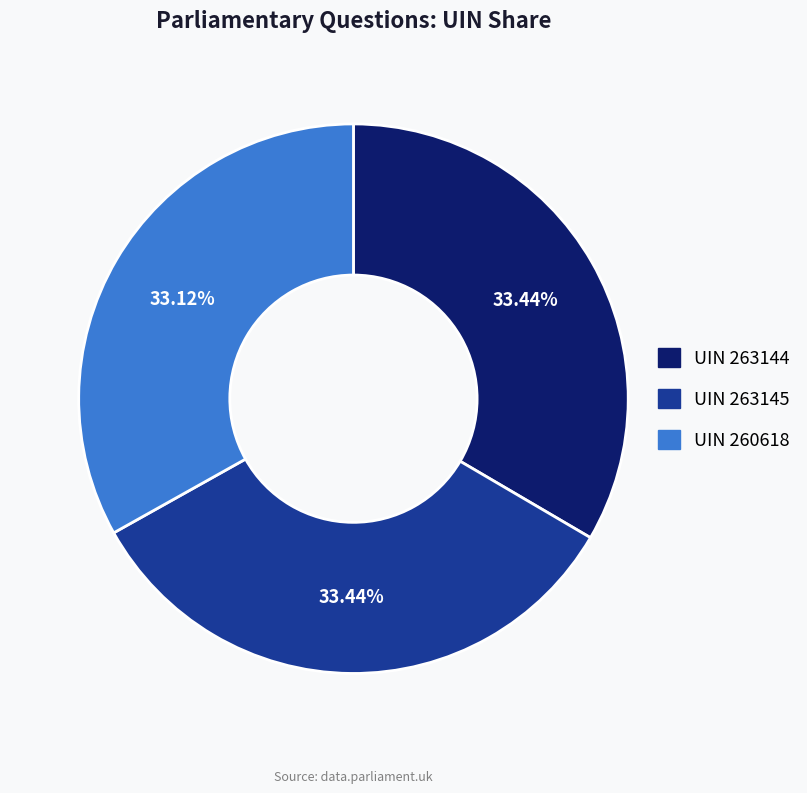

Is there any slice that represents more than half of the pie?

No